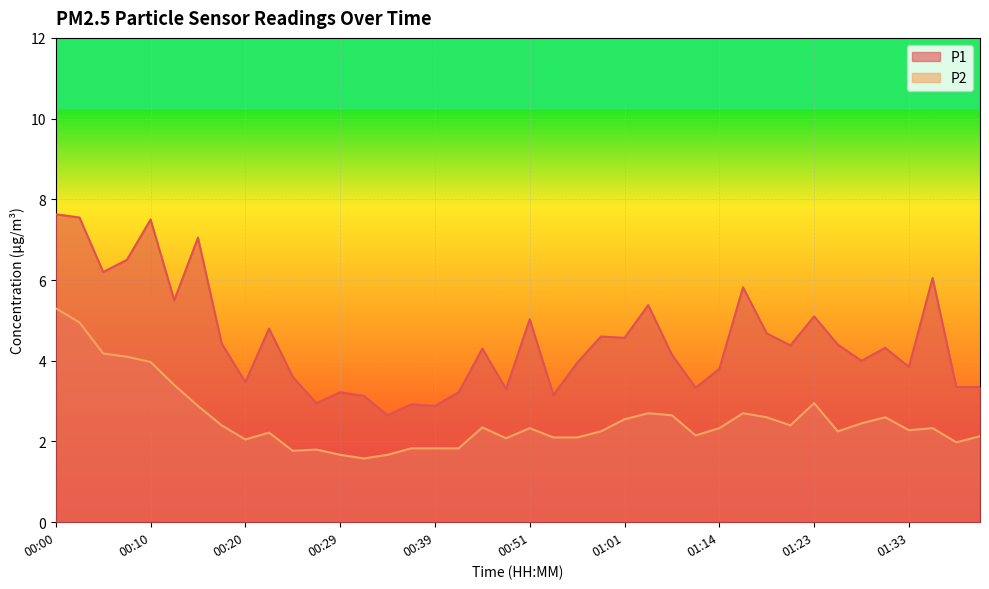

Reading left to right, what are all the values shown in this chart?

P1: 7.6	7.5	6.2	6.5	7.5	5.5	7.0	4.4	3.5	4.8	3.6	3.0	3.2	3.1	2.6	2.9	2.9	3.2	4.3	3.3	5.0	3.1	4.0	4.6	4.6	5.4	4.2	3.3	3.8	5.8	4.7	4.4	5.1	4.4	4.0	4.3	3.9	6.0	3.4	3.4
P2: 5.3	5.0	4.2	4.1	4.0	3.4	2.9	2.4	2.0	2.2	1.8	1.8	1.7	1.6	1.7	1.8	1.8	1.8	2.4	2.1	2.3	2.1	2.1	2.2	2.5	2.7	2.6	2.1	2.3	2.7	2.6	2.4	3.0	2.2	2.5	2.6	2.3	2.3	2.0	2.1